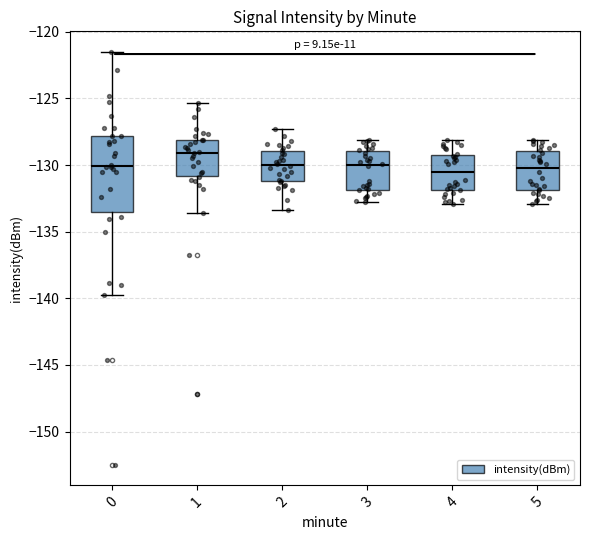

Where does the median line of the box at x = 5 sit on the y-axis? The values are not printed on the chart, so give them approximately, as read against the axis.

-130.0